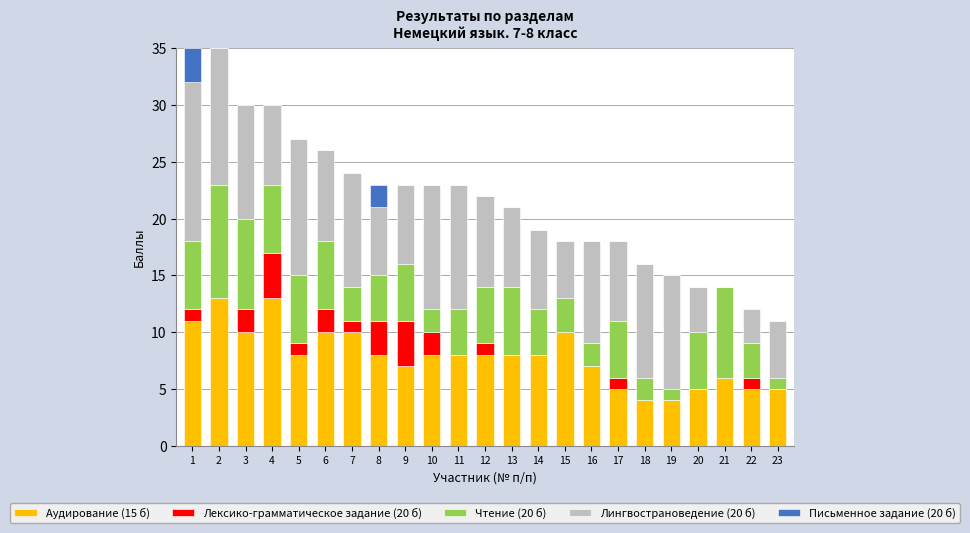

How many distinct data groups are displayed?

5